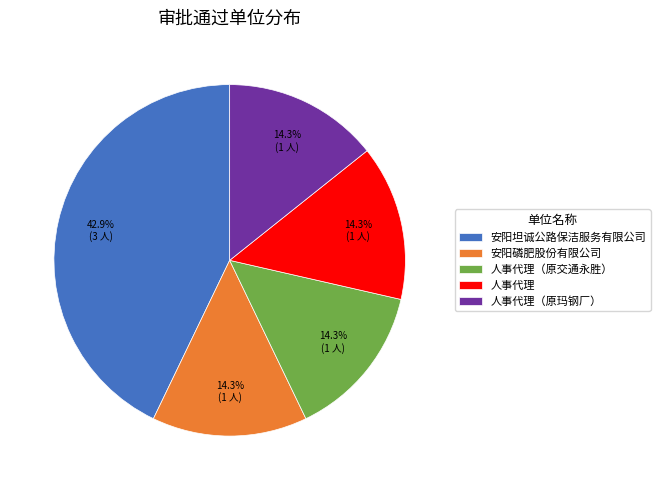

How many slices are in this pie chart?

5